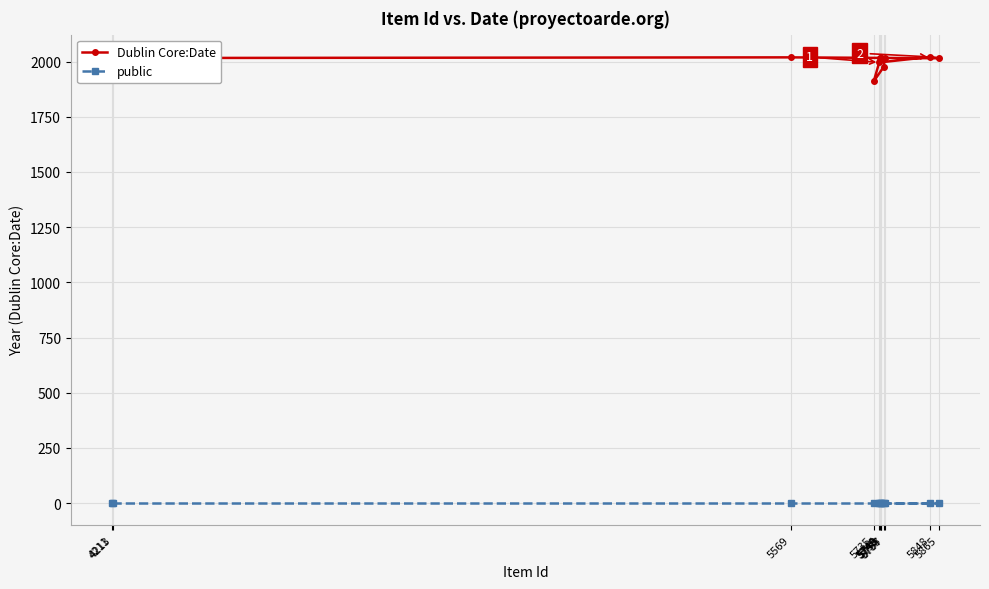

How many interior local peaks does the Dublin Core:Date series have?

2